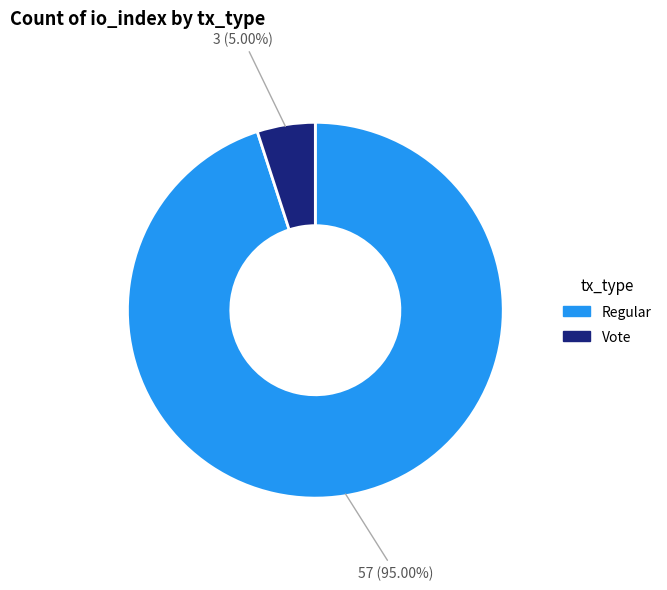

Which slice is the smallest?

Vote